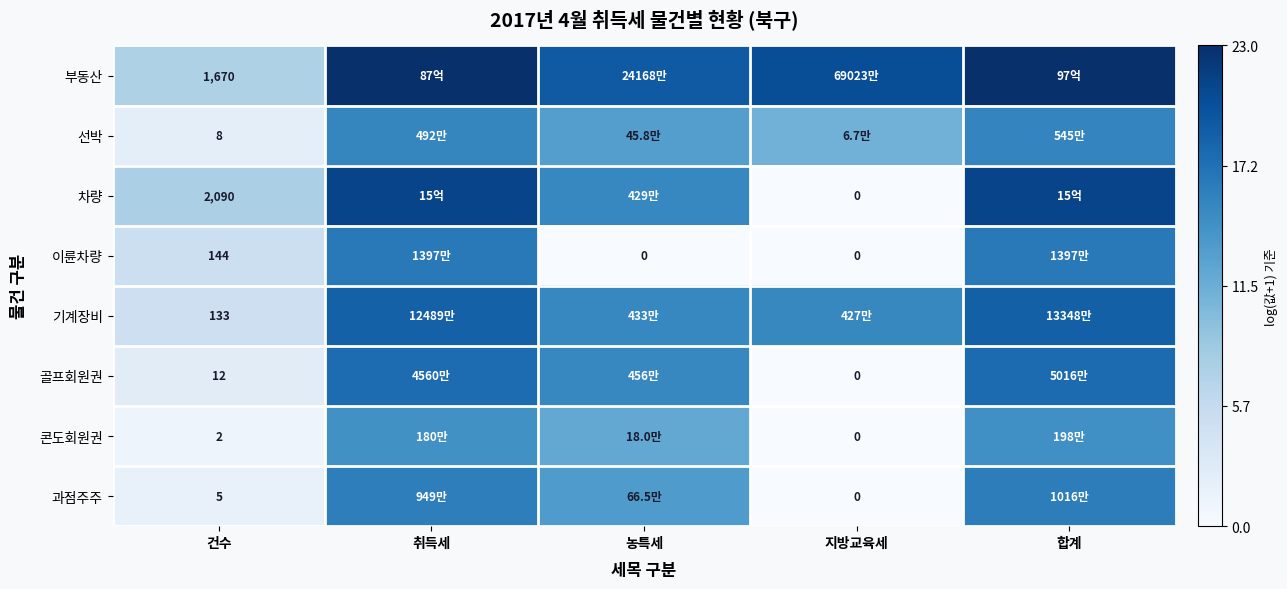

Which label corresponds to the smallest value in the chart?

지방교육세